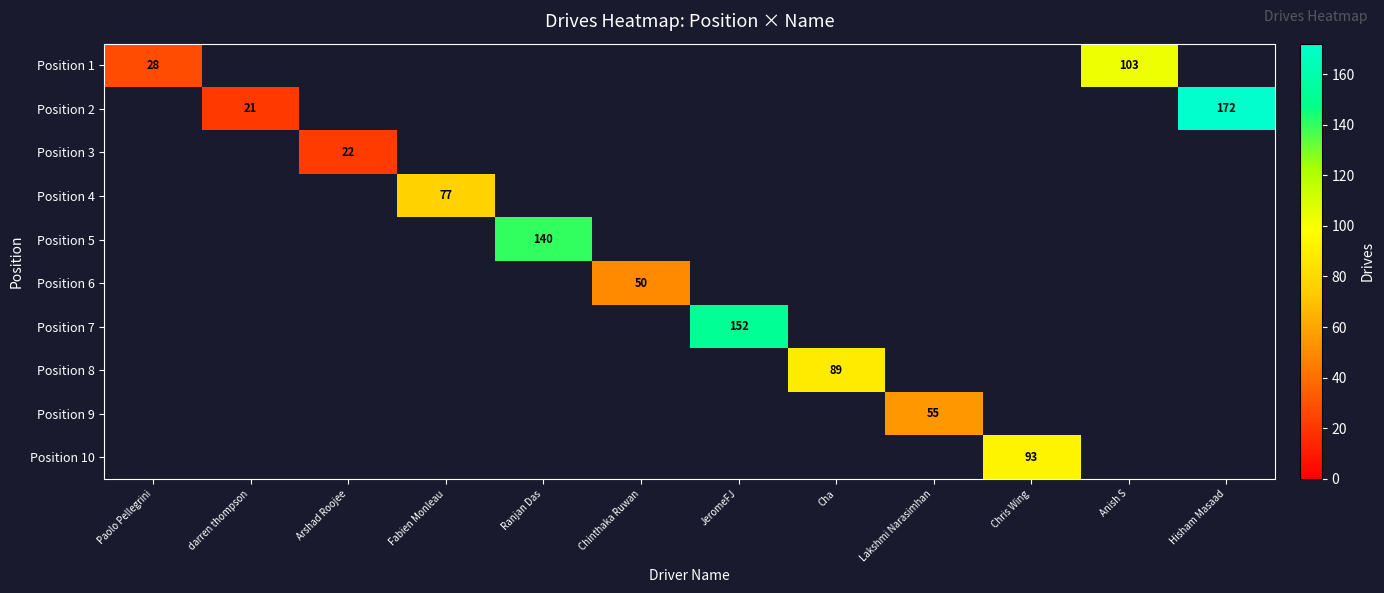

How many categories are shown in the chart?

12